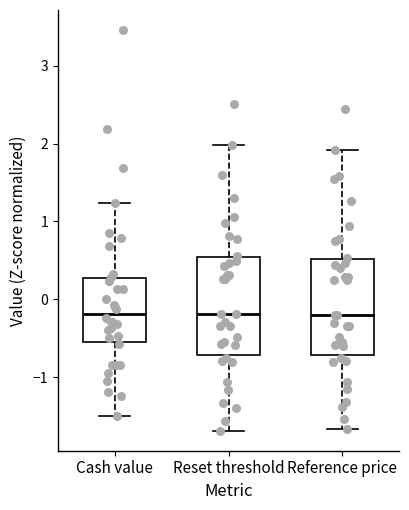

Reading left to right, transcribe this box plot: for each box, give where its median line is, the range the box spans, and where its two whiskers end, as read against the y-axis. The values are not printed on the chart, so give them approximately, as read against the axis.

Cash value: median -0.2, box -0.6 to 0.3, whiskers -1.5 to 1.2
Reset threshold: median -0.2, box -0.7 to 0.5, whiskers -1.7 to 2.0
Reference price: median -0.2, box -0.7 to 0.5, whiskers -1.7 to 1.9